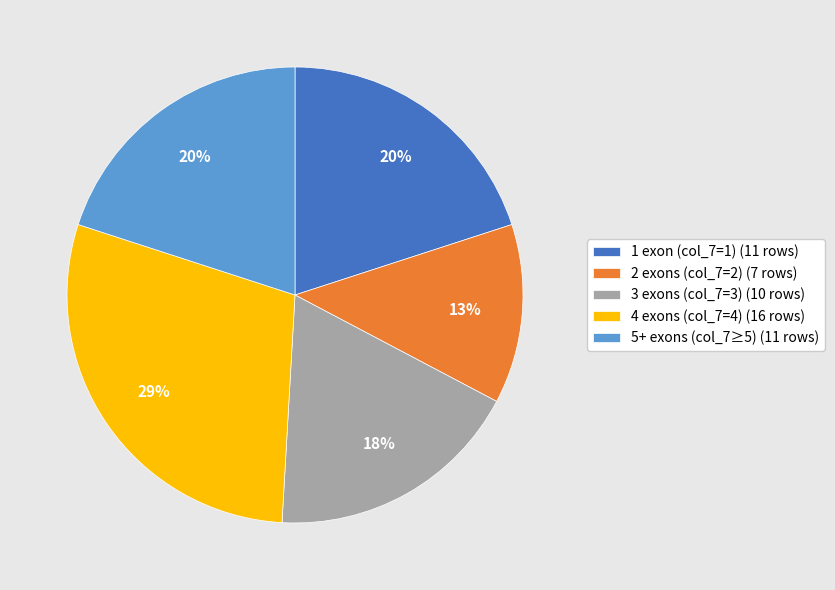

Which slice is the smallest?

2 exons (col_7=2) (7 rows)